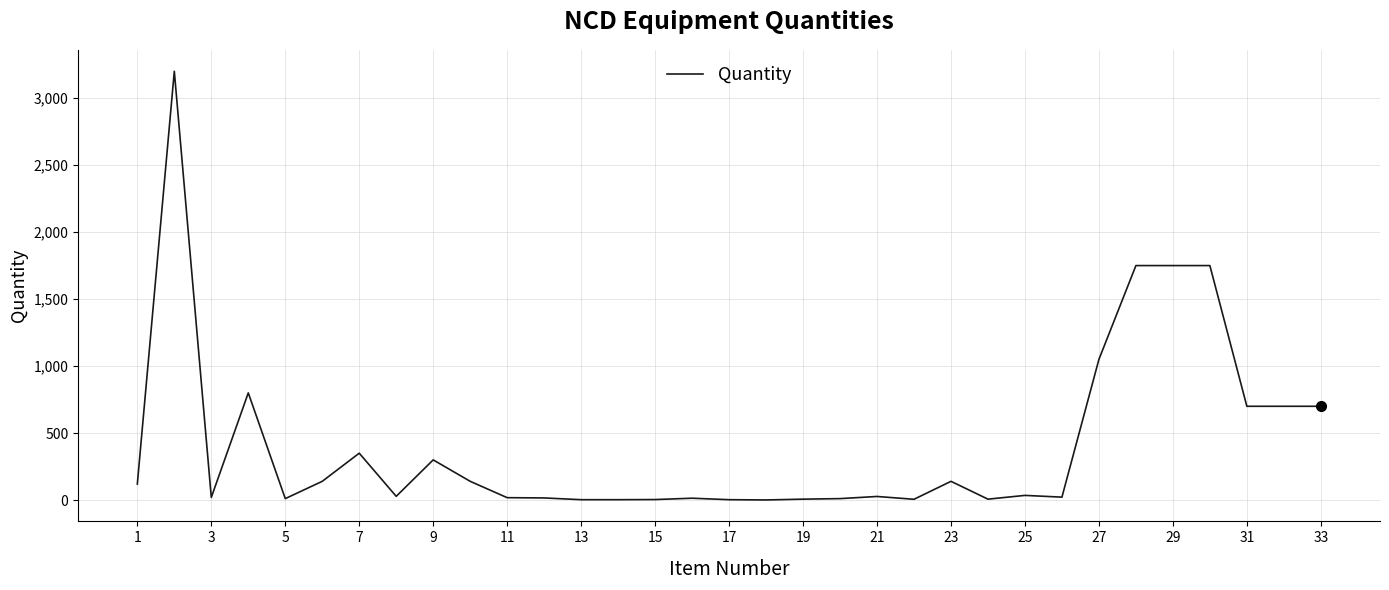

True or false: the data has more than 2 interior local peaks.

True